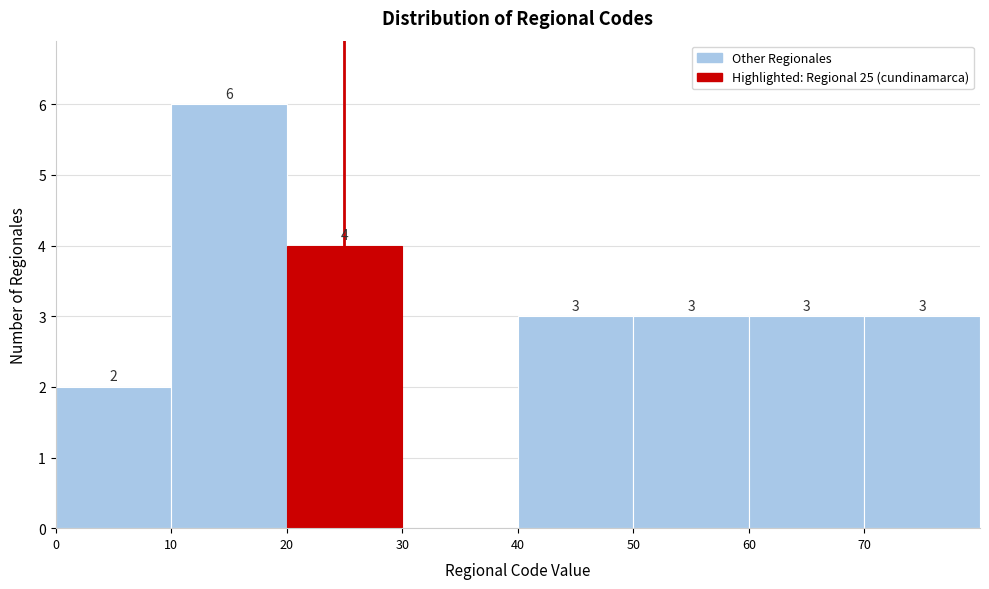

Over which range of the x-axis is the bar tallest?

10 to 20